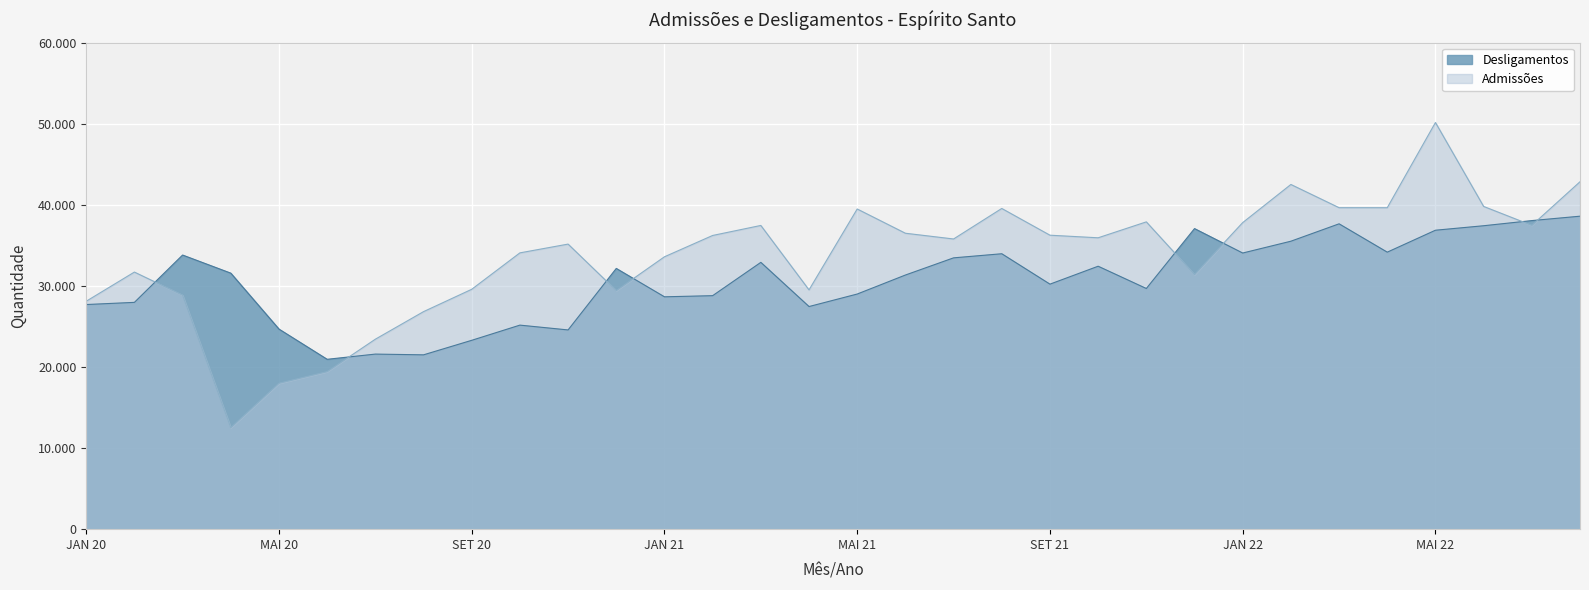

Where is Admissões nearest to the value 31331?

DEZ 21